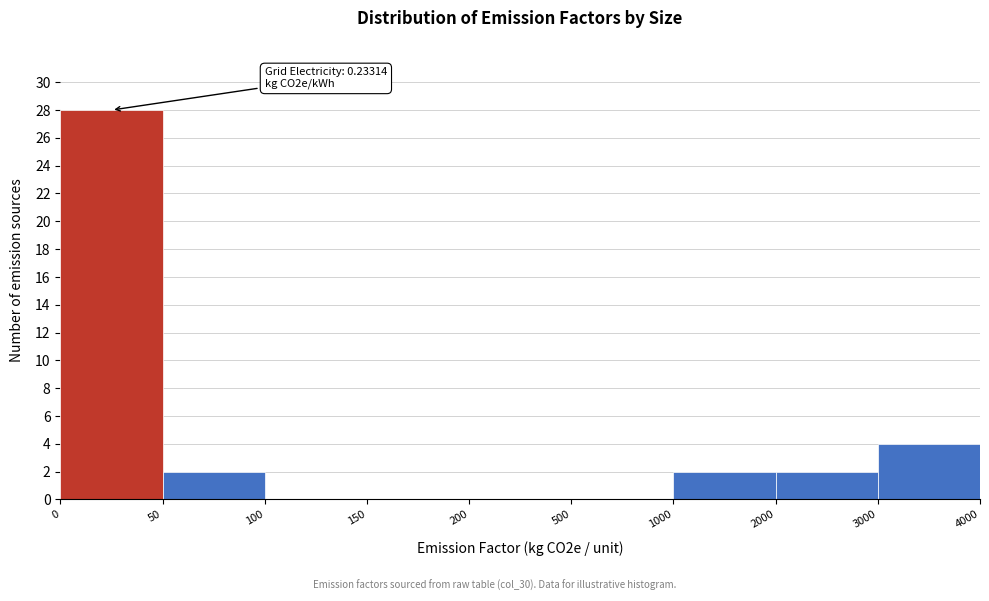

Reading right to left, transcribe all the data shown in this chart.

3000=4	2000=2	1000=2	500=0	200=0	150=0	100=0	50=2	0=28